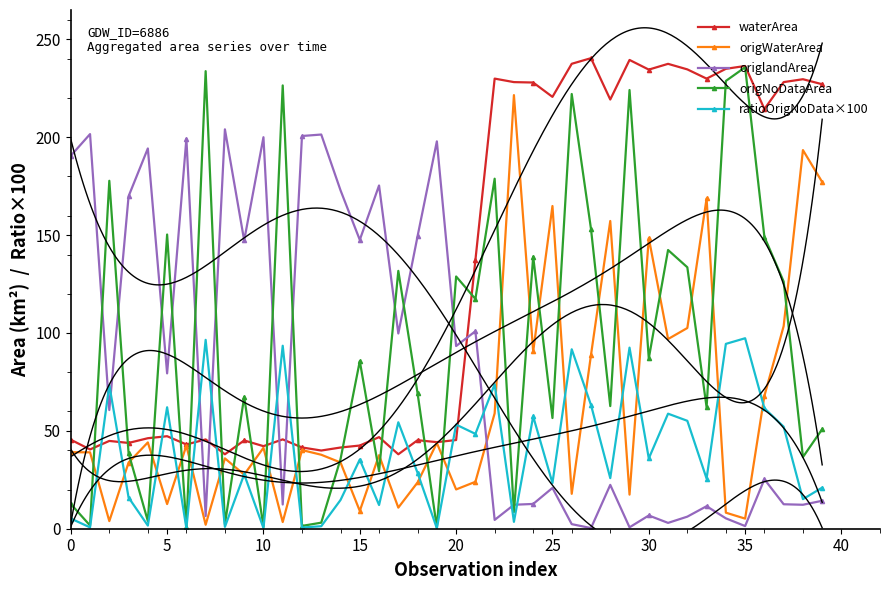

Is this an area chart (filled region under the line)?

No